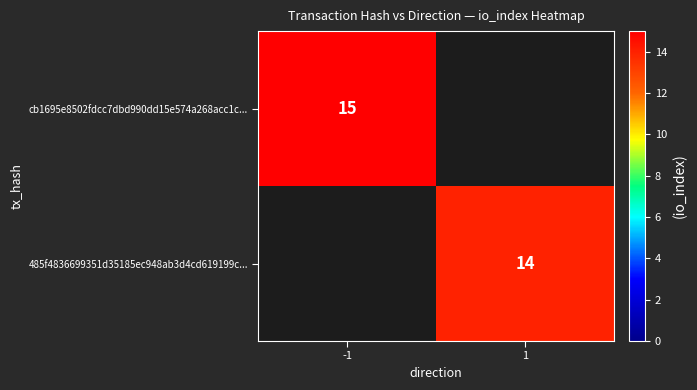

Is the value of cb1695e8502fdcc7dbd990dd15e574a268acc1c... at -1 greater than the value of 485f4836699351d35185ec948ab3d4cd619199c... at 1?

Yes